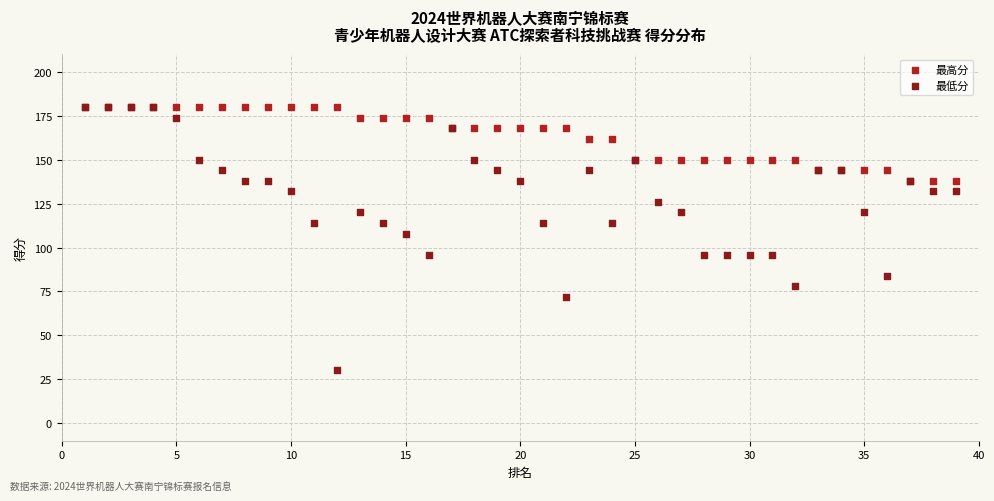

Across all series, what Y value is closest to 105?

108